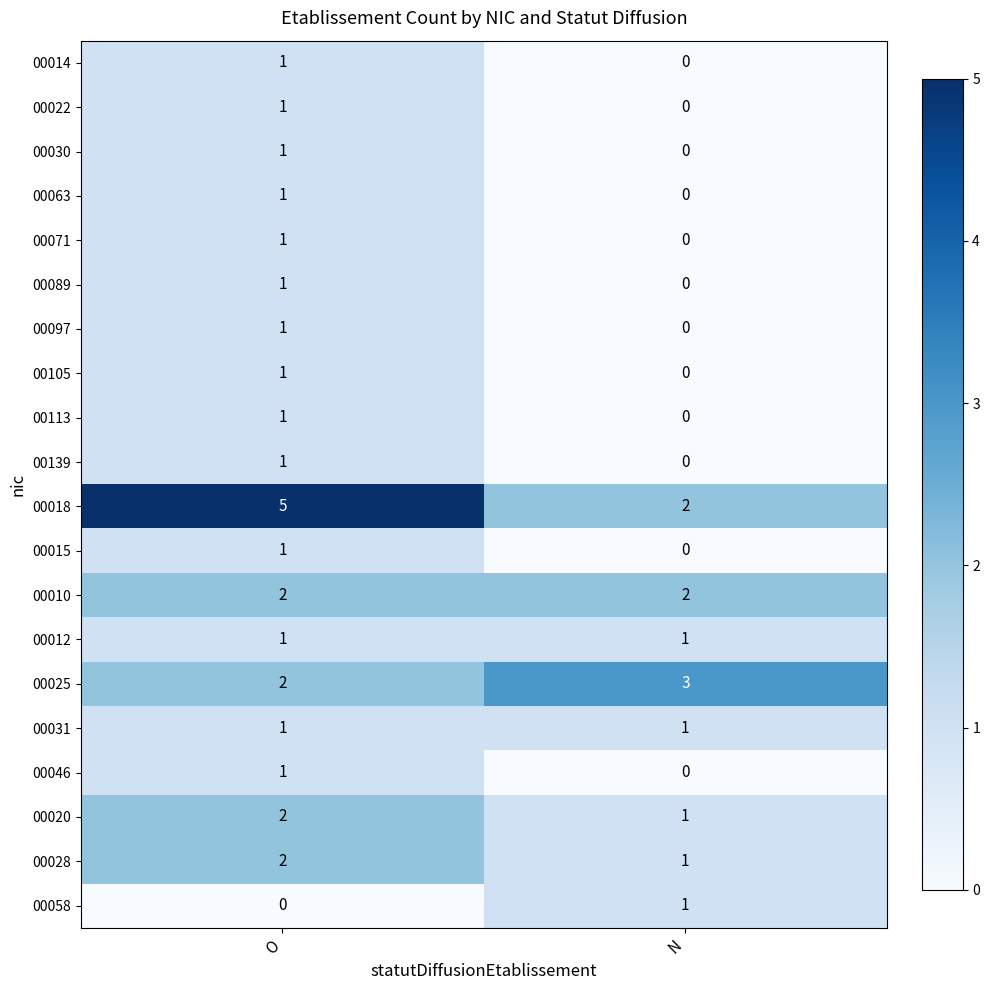

True or false: 00063 has a value of 0 at N.

True